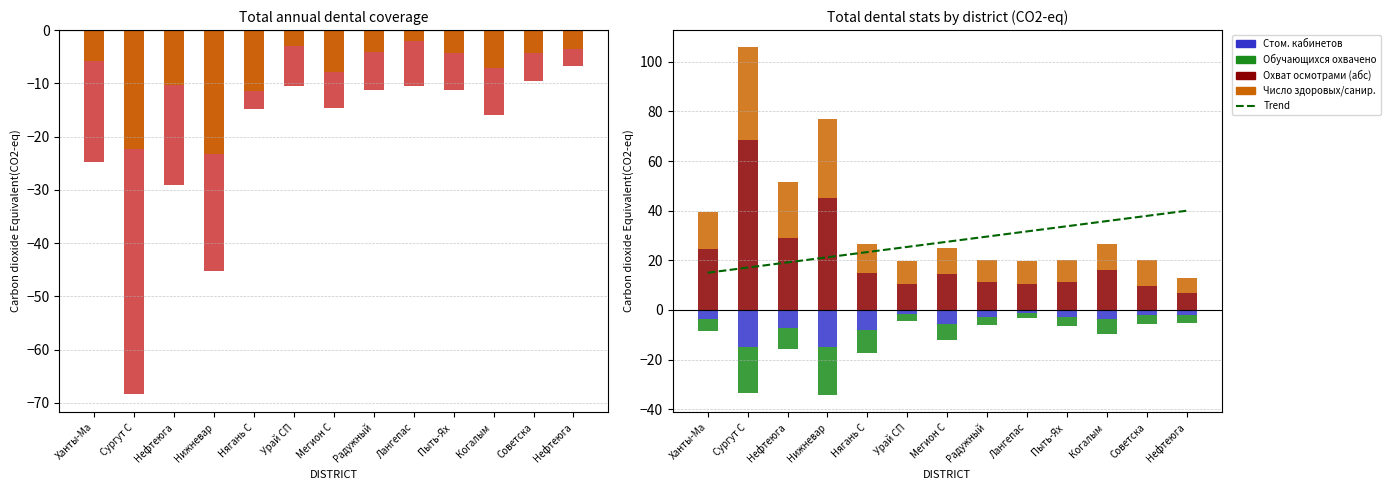

The Обучающихся охвачено series shows 24.7 at Ханты-Ма. True or false?

True